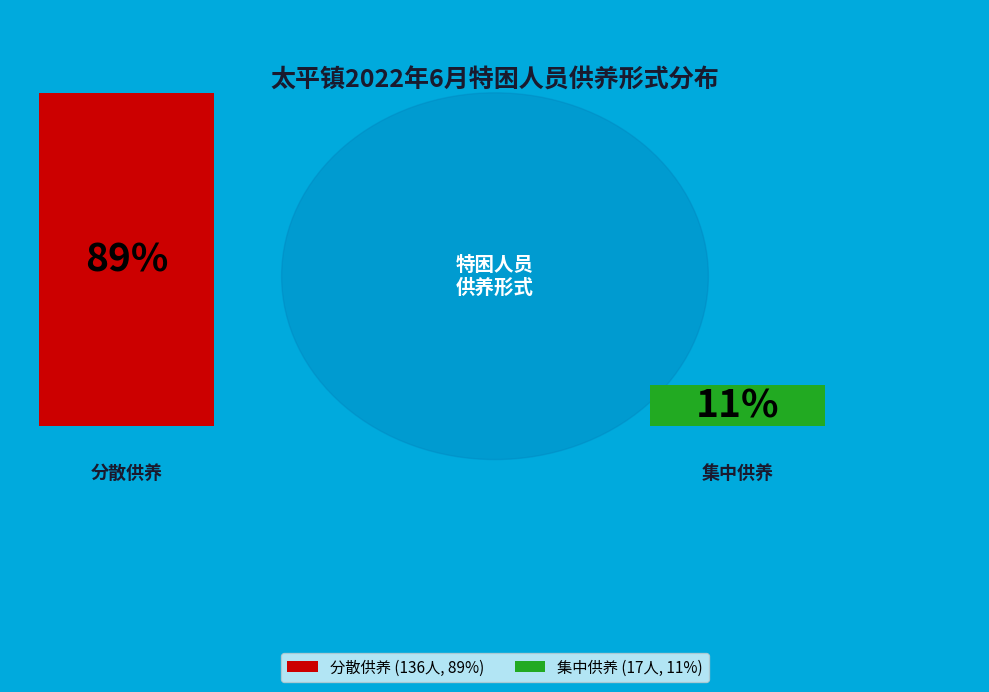

To the nearest percent, what percentage of the pie is 集中供养?

11%